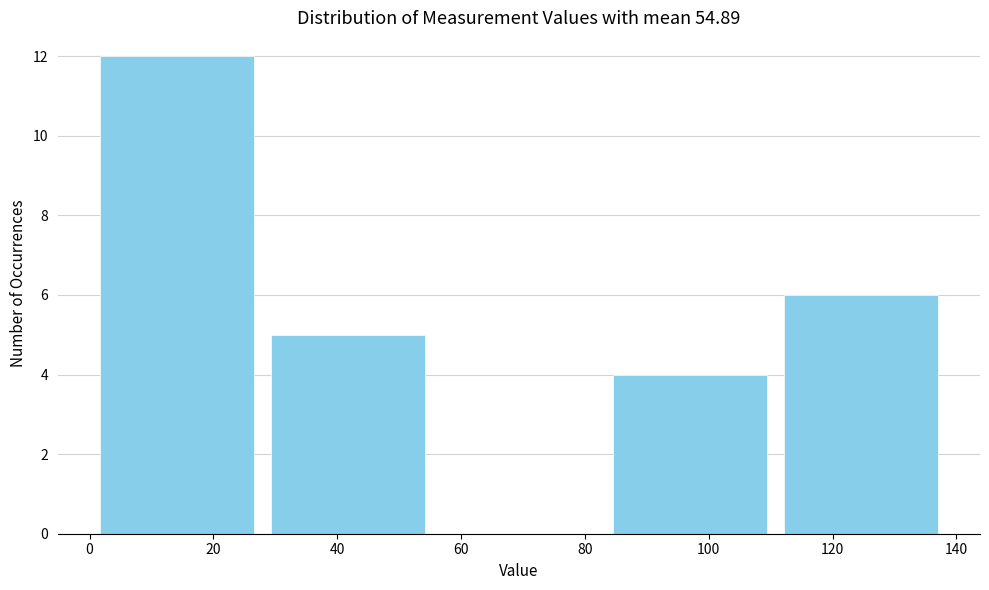

Reading left to right, list every bar in this chart as the range it spans on the x-axis followed by its height. Neither the bar edges nor the heights are printed on the chart, so give them approximately, as read against the axes.

0 to 28: 12
28 to 56: 5
56 to 84: 0
84 to 110: 4
110 to 138: 6